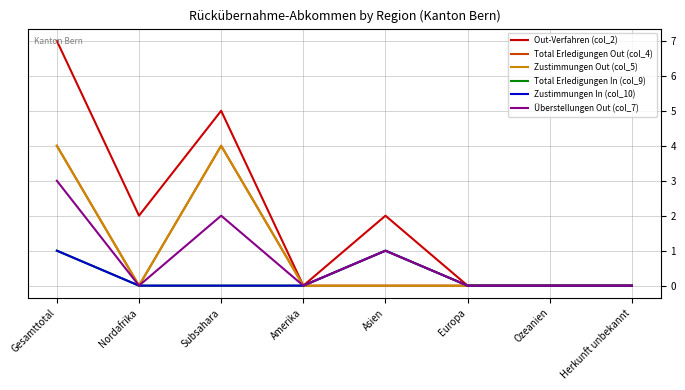

Reading left to right, what are all the values shown in this chart?

Out-Verfahren (col_2): Gesamttotal=7	Nordafrika=2	Subsahara=5	Amerika=0	Asien=2	Europa=0	Ozeanien=0	Herkunft unbekannt=0
Total Erledigungen Out (col_4): Gesamttotal=4	Nordafrika=0	Subsahara=4	Amerika=0	Asien=0	Europa=0	Ozeanien=0	Herkunft unbekannt=0
Zustimmungen Out (col_5): Gesamttotal=4	Nordafrika=0	Subsahara=4	Amerika=0	Asien=0	Europa=0	Ozeanien=0	Herkunft unbekannt=0
Total Erledigungen In (col_9): Gesamttotal=1	Nordafrika=0	Subsahara=0	Amerika=0	Asien=1	Europa=0	Ozeanien=0	Herkunft unbekannt=0
Zustimmungen In (col_10): Gesamttotal=1	Nordafrika=0	Subsahara=0	Amerika=0	Asien=1	Europa=0	Ozeanien=0	Herkunft unbekannt=0
Überstellungen Out (col_7): Gesamttotal=3	Nordafrika=0	Subsahara=2	Amerika=0	Asien=1	Europa=0	Ozeanien=0	Herkunft unbekannt=0